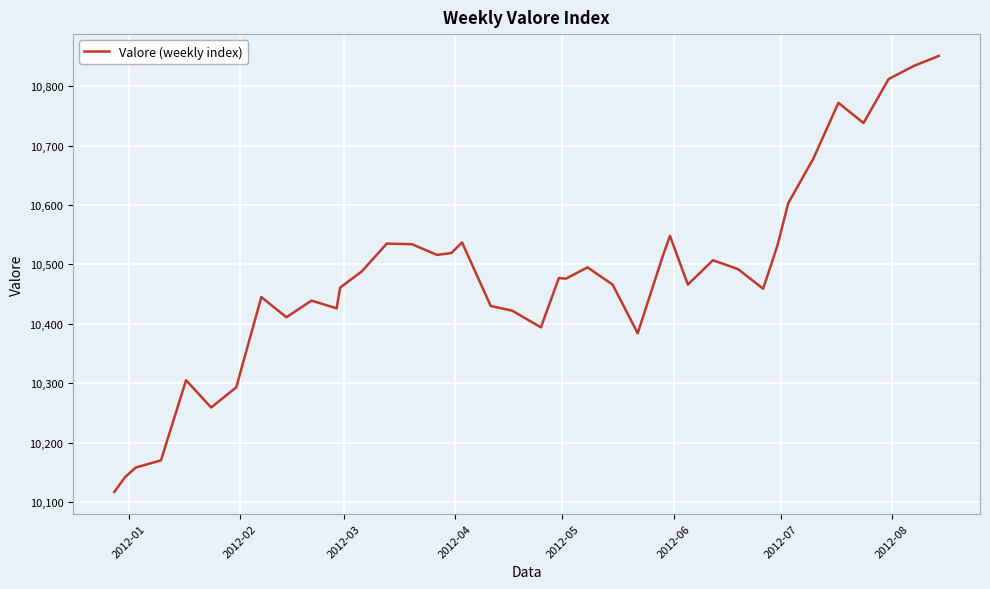

What is the smallest value displayed?

10117